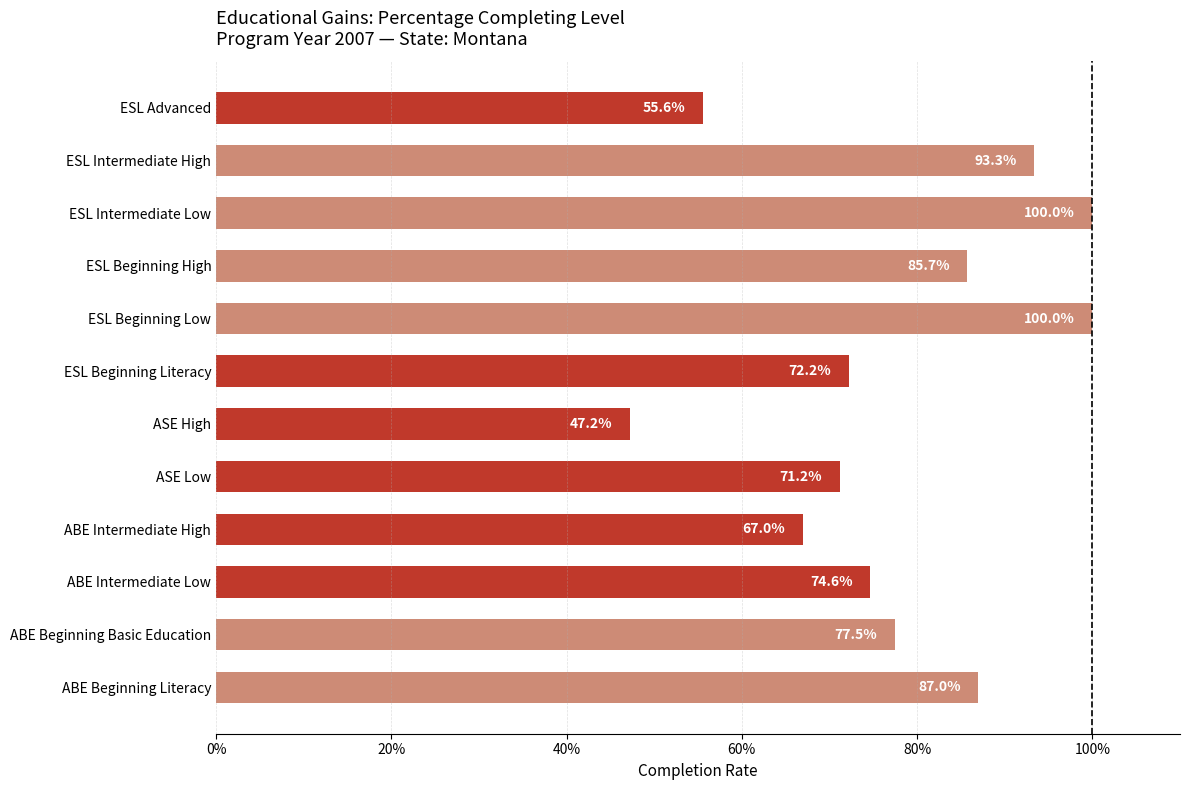

Does the chart contain any negative values?

No